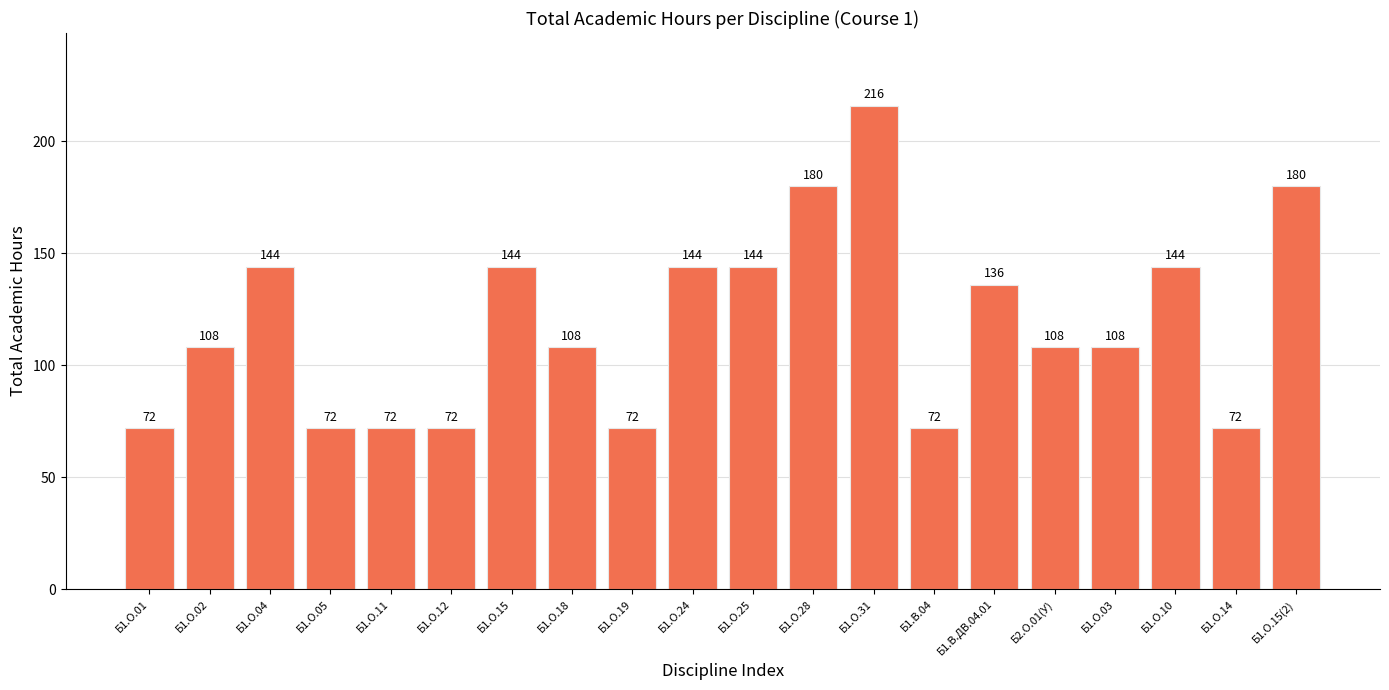

What is the sum of all values?

2368